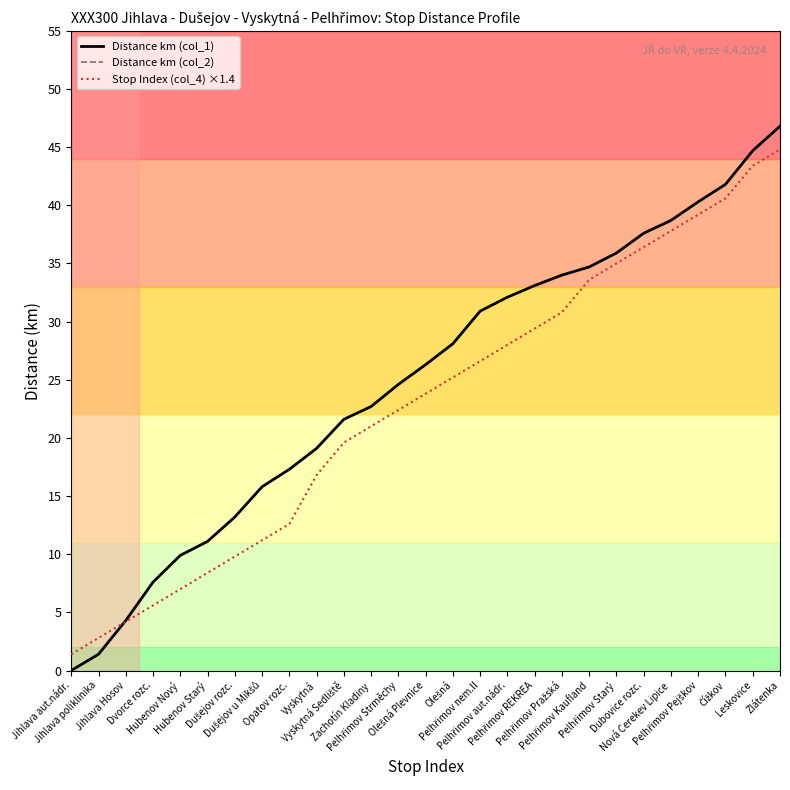

Reading left to right, extract all data points from this chart.

Distance km (col_1): Jihlava aut.nádr.=0.0	Jihlava poliklinika=1.4	Jihlava Hosov=4.3	Dvorce rozc.=7.6	Hubenov Nový=9.9	Hubenov Starý=11.1	Dušejov rozc.=13.2	Dušejov u Mikšů=15.8	Opatov rozc.=17.3	Vyskytná=19.1	Vyskytná Sedliště=21.6	Zachotín Kladiny=22.7	Pelhřimov Strměchy=24.6	Olešná Plevnice=26.3	Olešná=28.1	Pelhřimov nem.II=30.9	Pelhřimov aut.nádr.=32.1	Pelhřimov REKREA=33.1	Pelhřimov Pražská=34.0	Pelhřimov Kaufland=34.7	Pelhřimov Starý=35.9	Dubovice rozc.=37.6	Nová Cerekev Lipice=38.7	Pelhřimov Pejškov=40.3	Čížkov=41.8	Leskovice=44.7	Zlátenka=46.8
Distance km (col_2): Jihlava aut.nádr.=0.0	Jihlava poliklinika=1.4	Jihlava Hosov=4.3	Dvorce rozc.=7.6	Hubenov Nový=9.9	Hubenov Starý=11.1	Dušejov rozc.=13.2	Dušejov u Mikšů=15.8	Opatov rozc.=17.3	Vyskytná=19.1	Vyskytná Sedliště=21.6	Zachotín Kladiny=22.7	Pelhřimov Strměchy=24.6	Olešná Plevnice=26.3	Olešná=28.1	Pelhřimov nem.II=30.9	Pelhřimov aut.nádr.=32.1	Pelhřimov REKREA=33.1	Pelhřimov Pražská=34.0	Pelhřimov Kaufland=34.7	Pelhřimov Starý=35.9	Dubovice rozc.=37.6	Nová Cerekev Lipice=38.7	Pelhřimov Pejškov=40.3	Čížkov=41.8	Leskovice=44.7	Zlátenka=46.8
Stop Index (col_4) ×1.4: Jihlava aut.nádr.=1.4	Jihlava poliklinika=2.8	Jihlava Hosov=4.2	Dvorce rozc.=5.6	Hubenov Nový=7.0	Hubenov Starý=8.4	Dušejov rozc.=9.8	Dušejov u Mikšů=11.2	Opatov rozc.=12.6	Vyskytná=16.8	Vyskytná Sedliště=19.6	Zachotín Kladiny=21.0	Pelhřimov Strměchy=22.4	Olešná Plevnice=23.8	Olešná=25.2	Pelhřimov nem.II=26.6	Pelhřimov aut.nádr.=28.0	Pelhřimov REKREA=29.4	Pelhřimov Pražská=30.8	Pelhřimov Kaufland=33.6	Pelhřimov Starý=35.0	Dubovice rozc.=36.4	Nová Cerekev Lipice=37.8	Pelhřimov Pejškov=39.2	Čížkov=40.6	Leskovice=43.4	Zlátenka=44.8